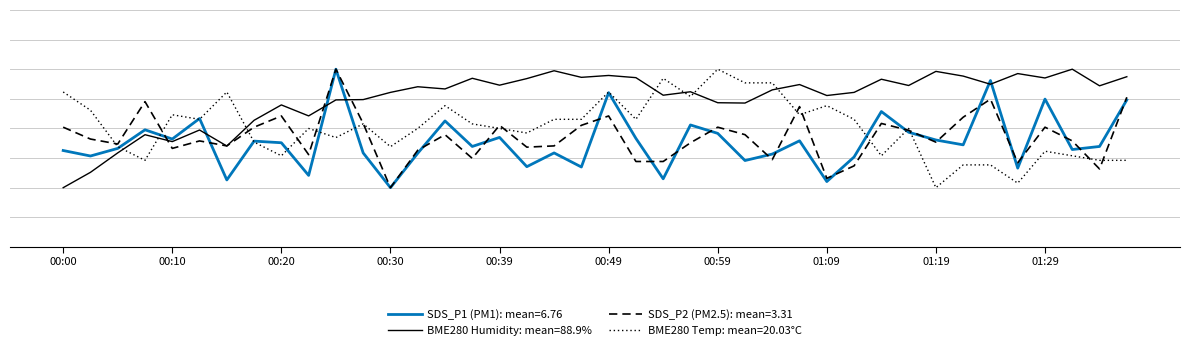

Does the chart display data point markers on the line(s)?

No